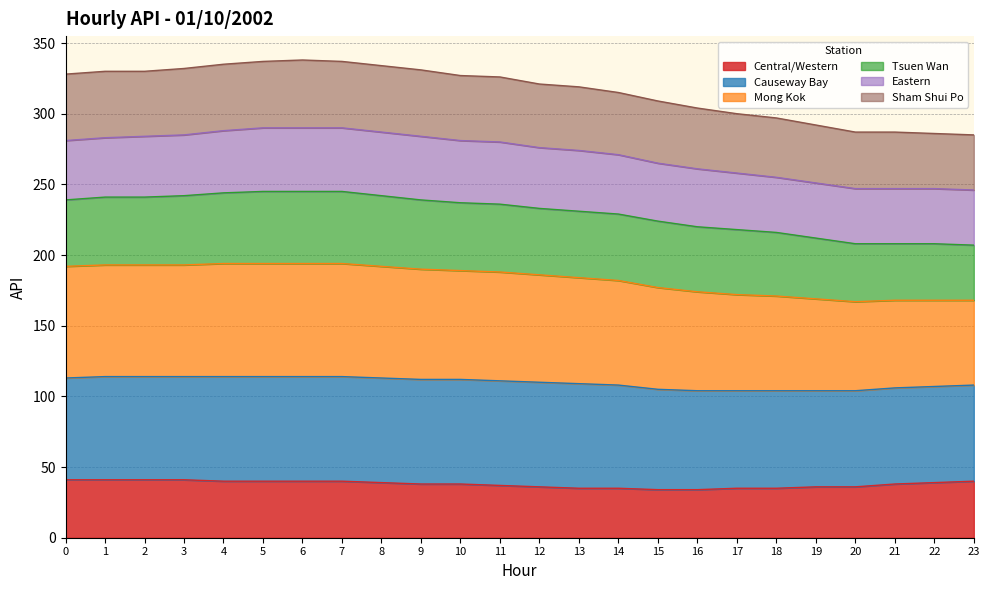

What are all the series names shown in the legend?

Central/Western, Causeway Bay, Mong Kok, Tsuen Wan, Eastern, Sham Shui Po